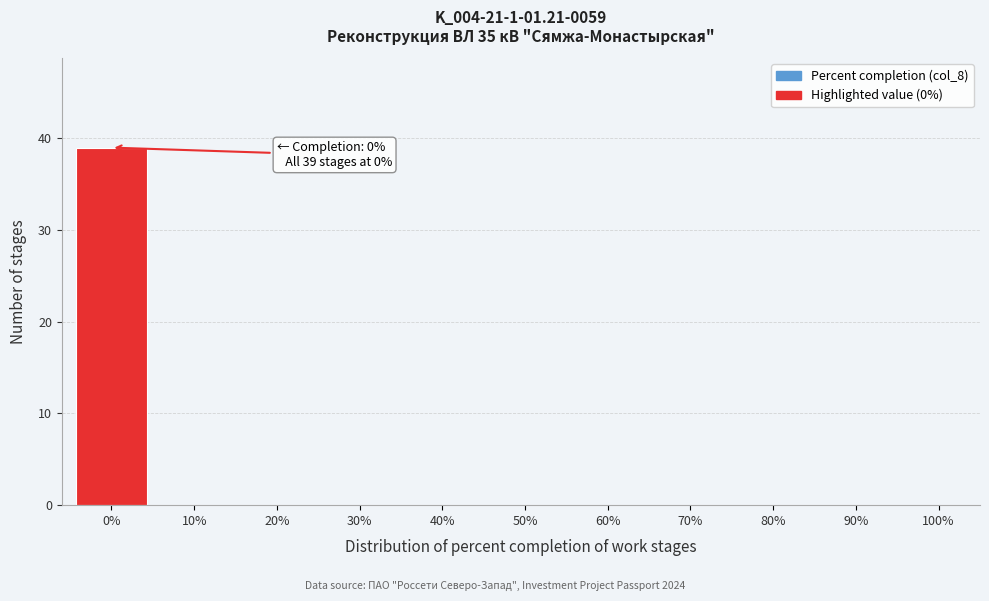

Which range on the x-axis has the tallest bar?

-5 to 5